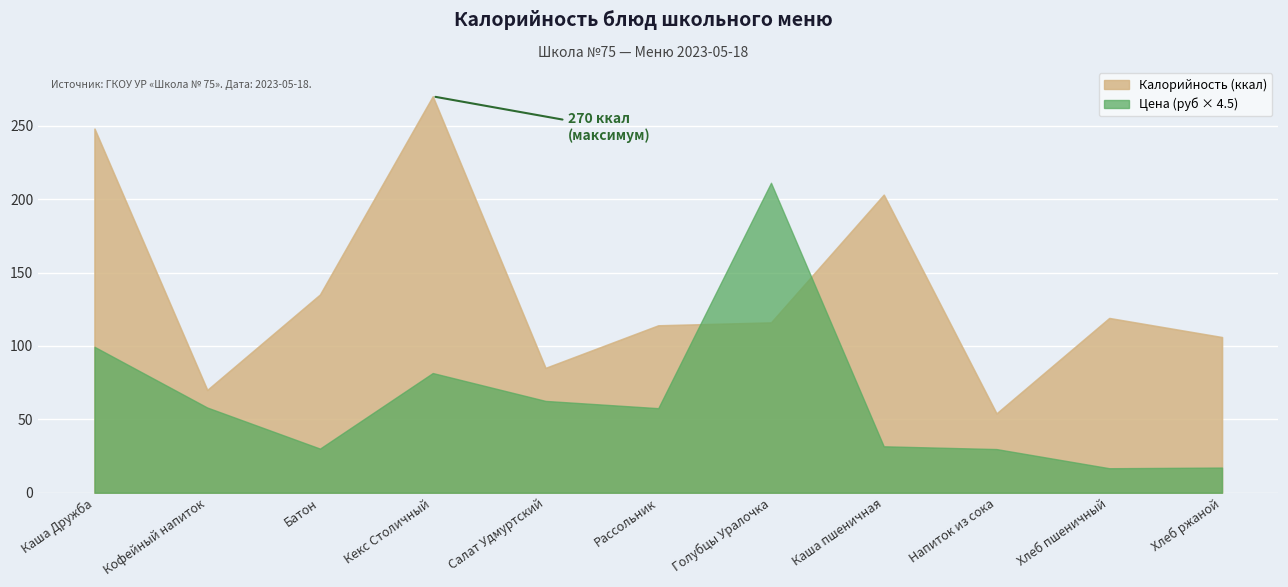

How many lines are shown in the chart?

2